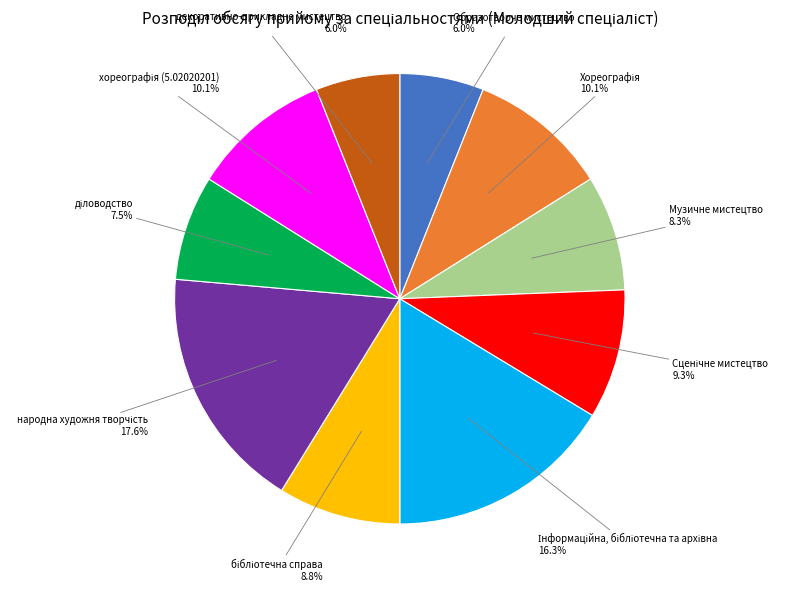

Is there a majority slice in this chart?

No